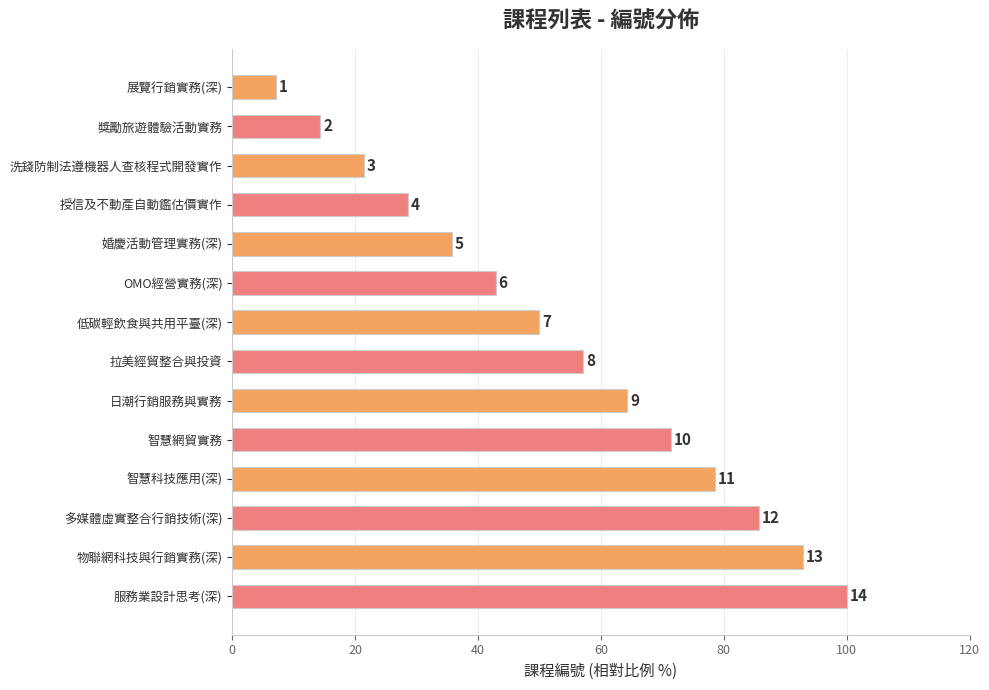

How many bars are there in total?

14